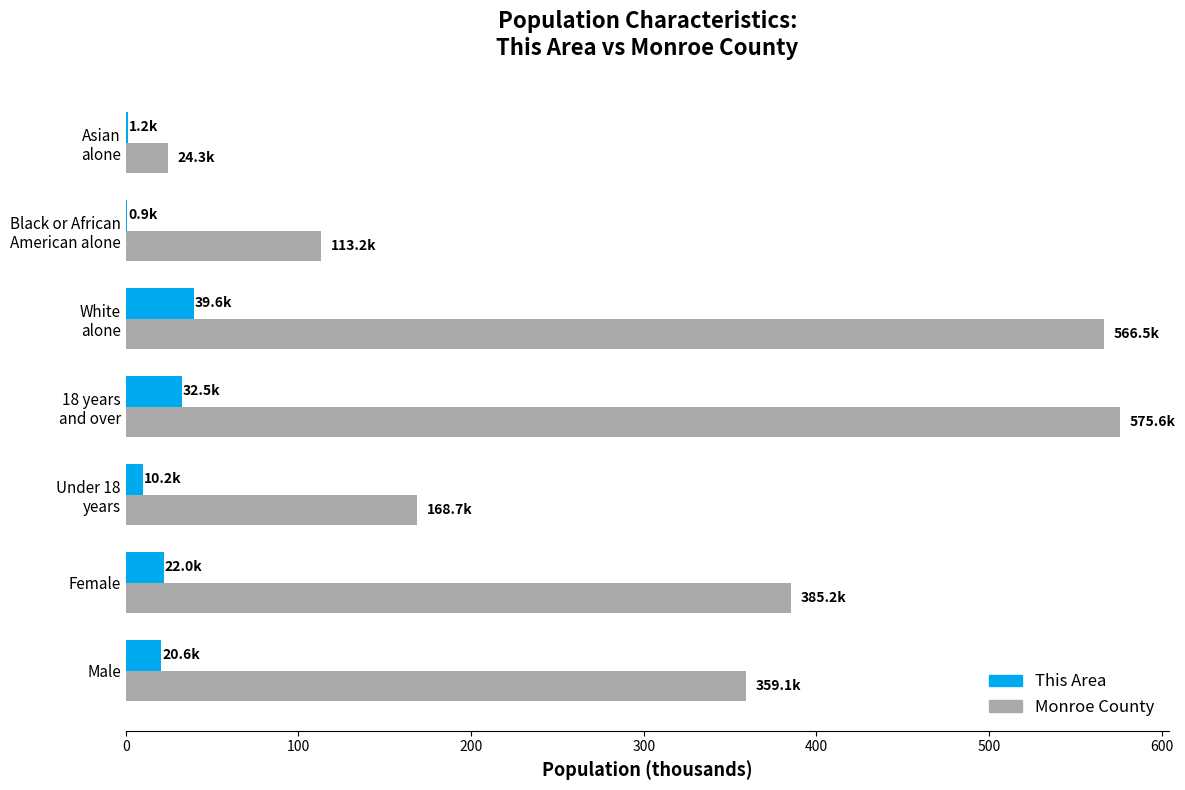

Is the value of This Area at Male greater than the value of Monroe County at Male?

No